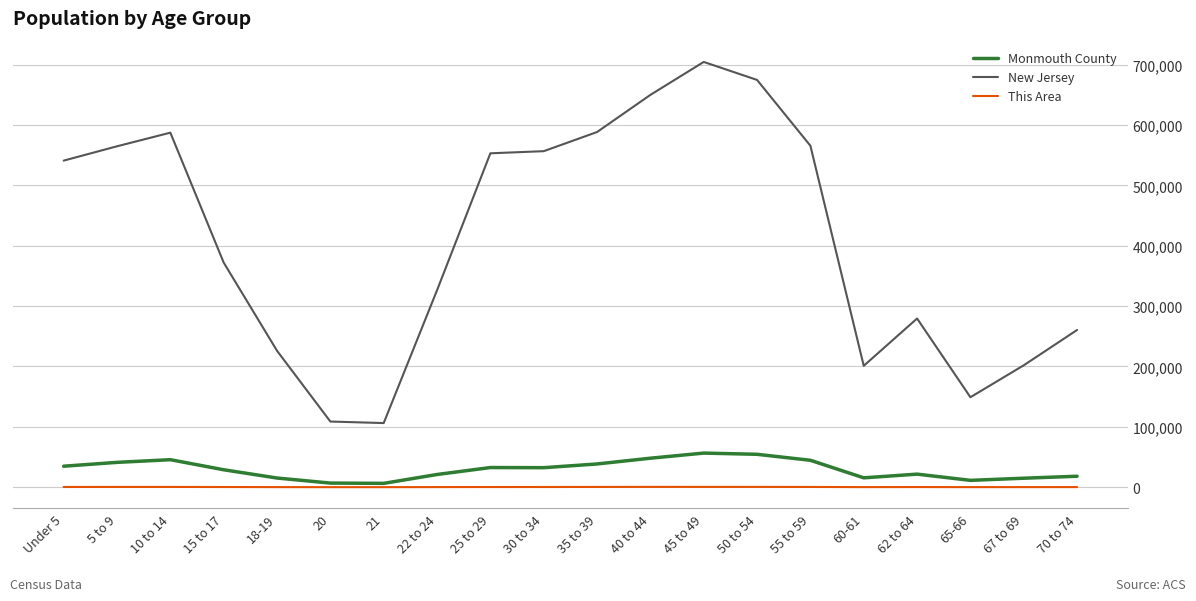

What is the difference between the second highest and second lowest values in the Monmouth County series?

47676